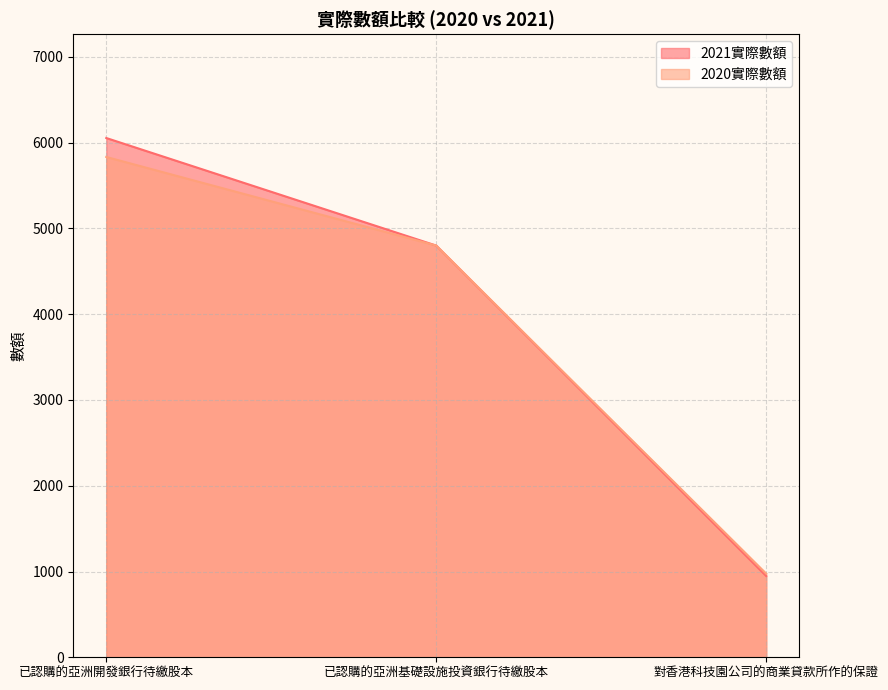

Is the value of 2021實際數額 at 已認購的亞洲開發銀行待繳股本 greater than the value of 2020實際數額 at 對香港科技園公司的商業貸款所作的保證?

Yes